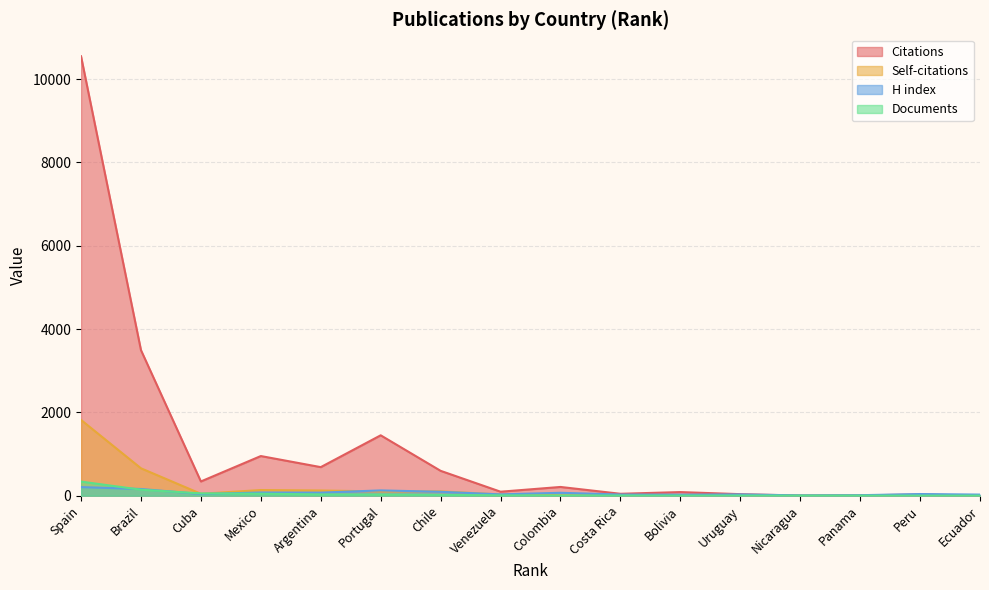

Which series has the largest range (max minus min)?

Citations